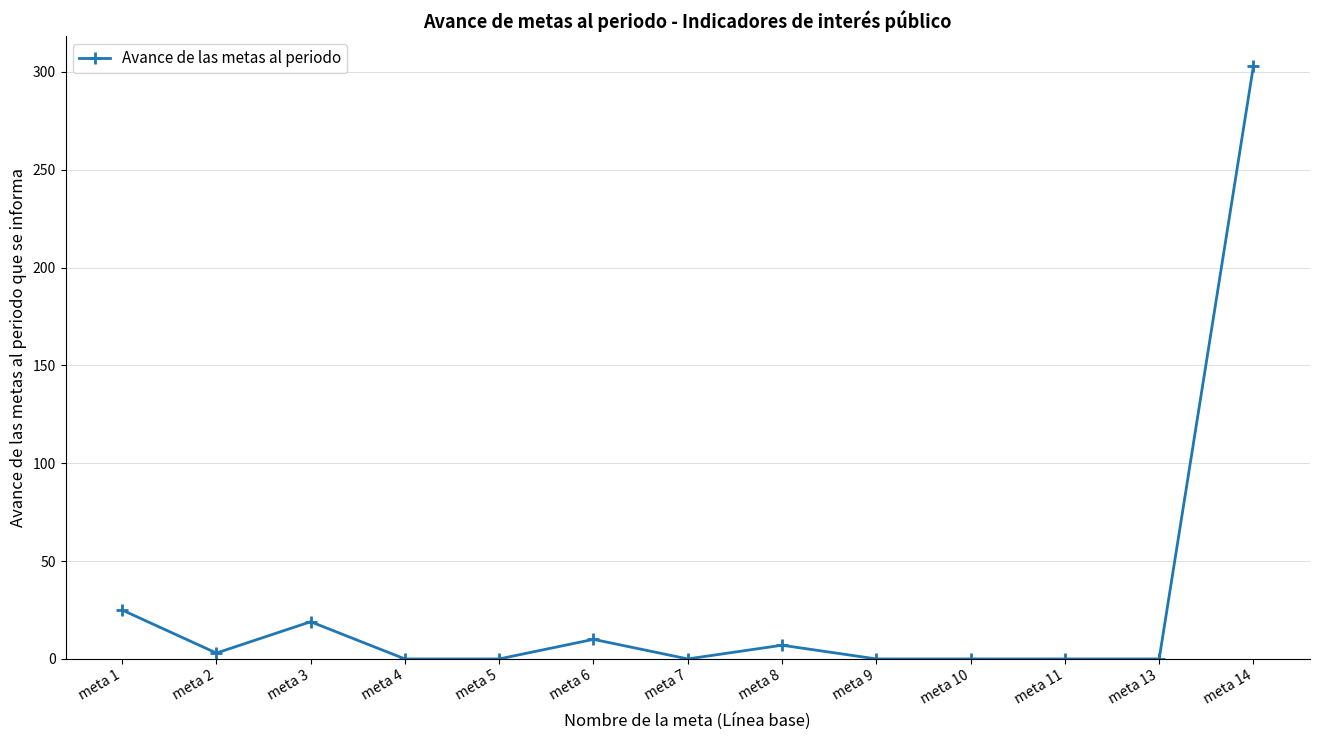

How many lines are shown in the chart?

1